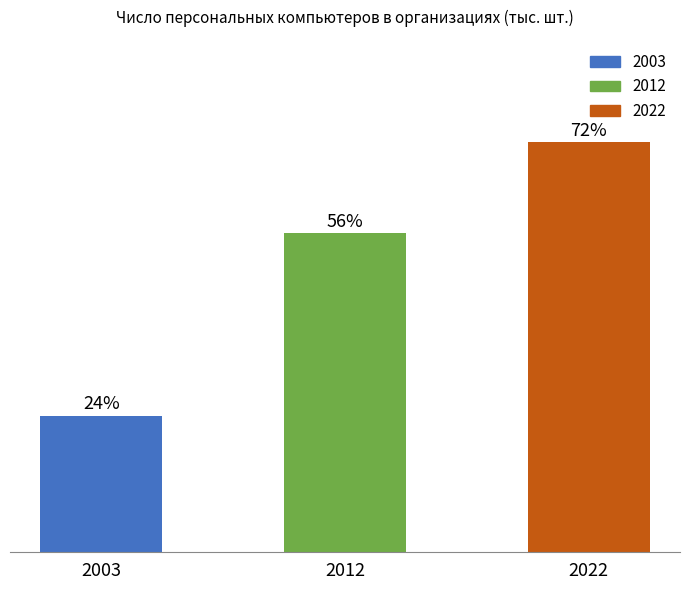

List the labels in order of value, smallest first.

2003, 2012, 2022